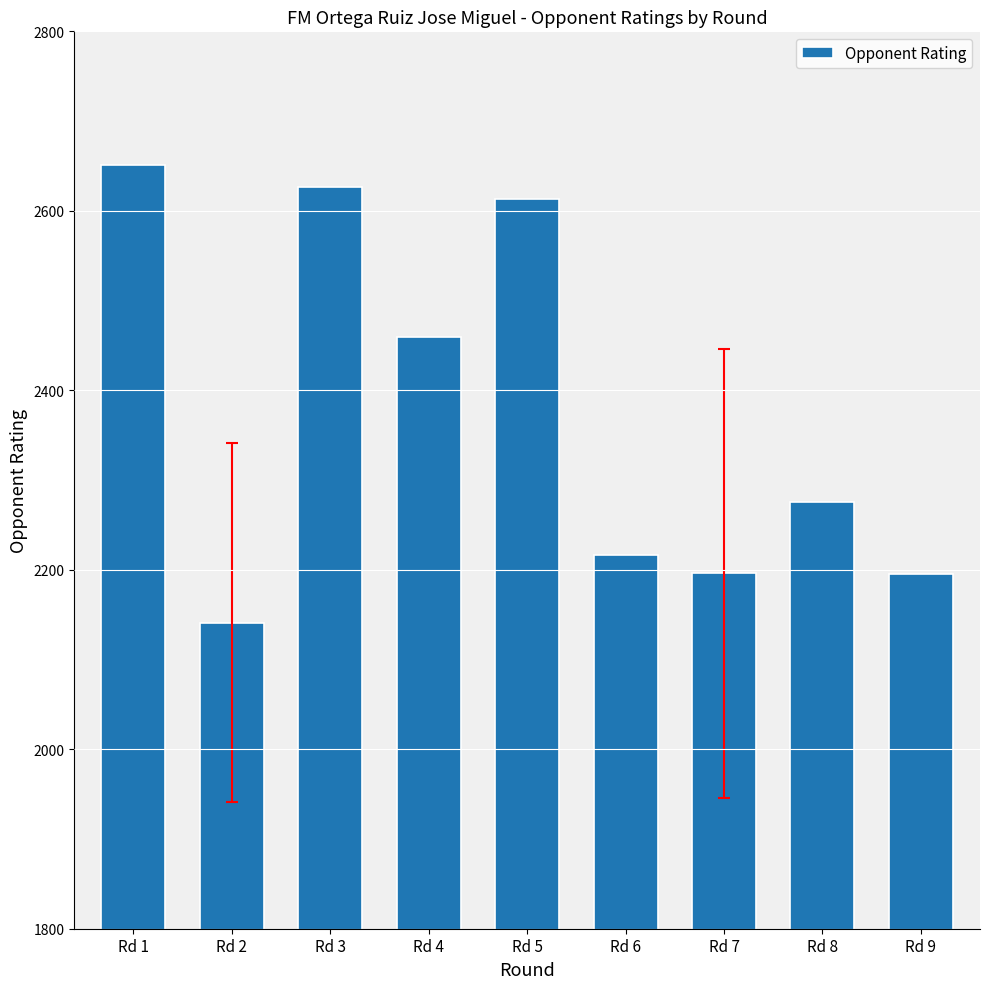

What is the greatest value displayed?

2651